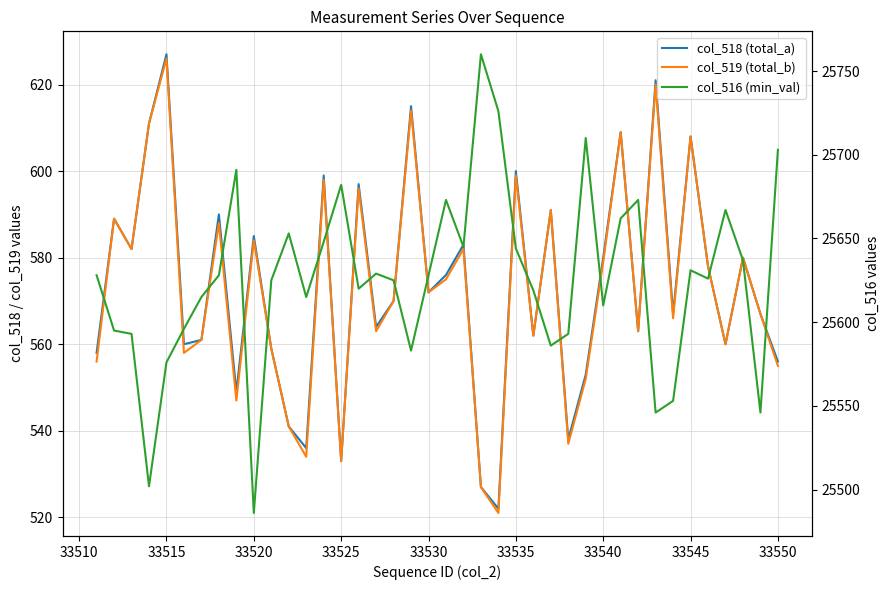

At how many categories does at least one series exceed 20865?

40